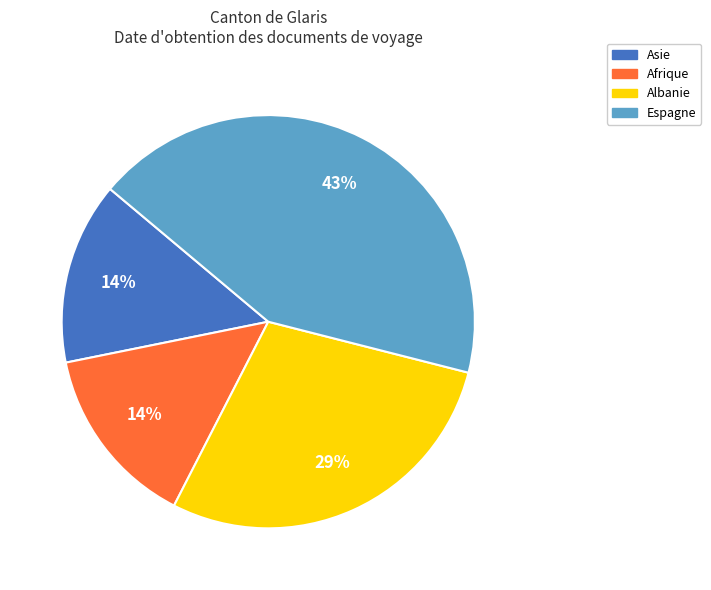

Which slice is the largest?

Espagne